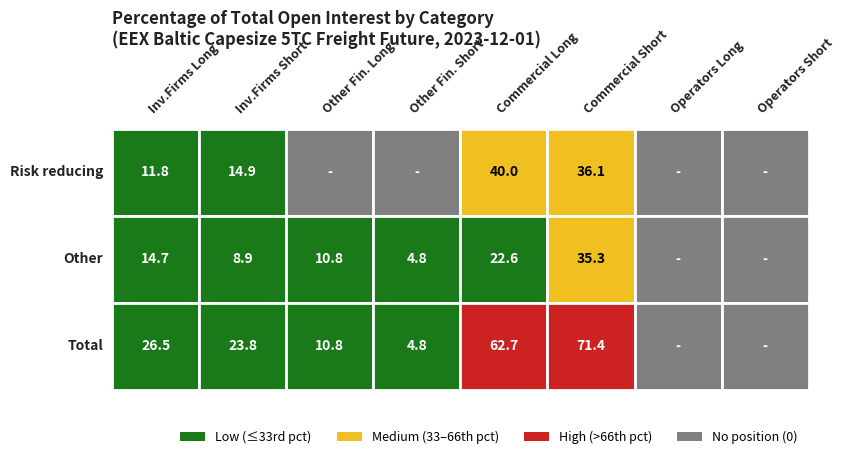

Where is Risk reducing nearest to the value 20?

1